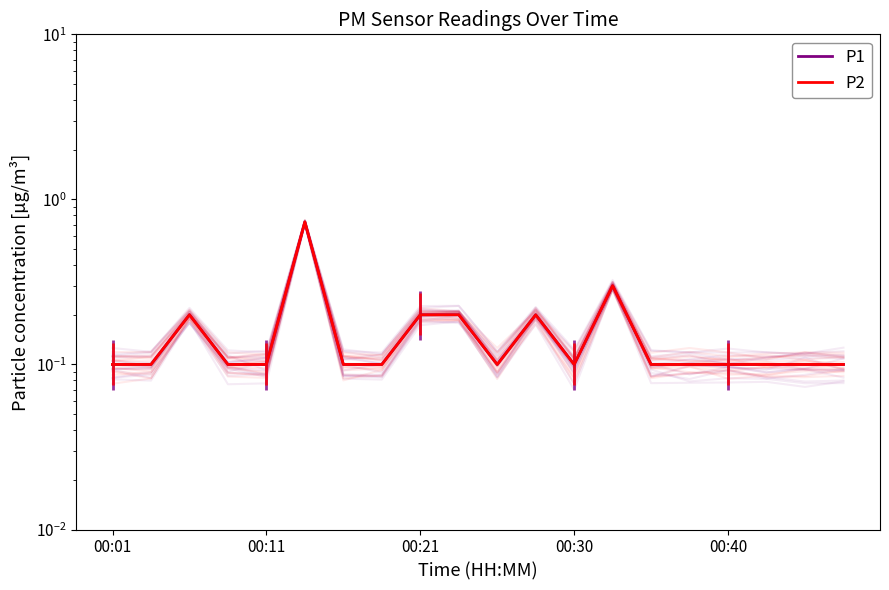

At which category does P1 reach its first local valley?

10